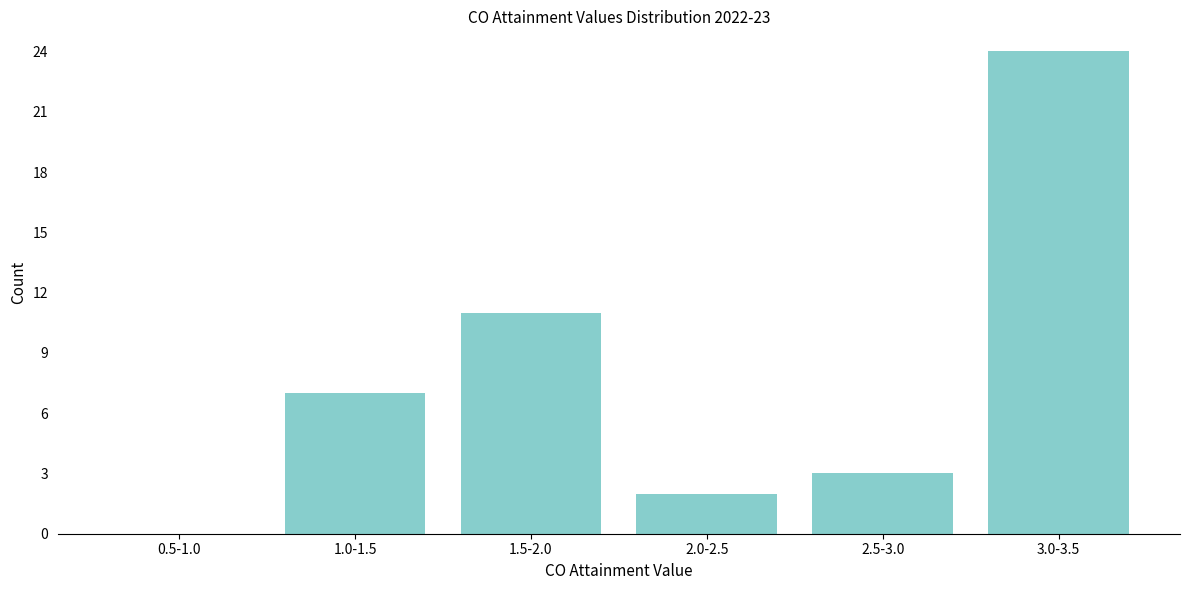

Reading left to right, what are all the values shown in this chart?

0.5-1.0=0	1.0-1.5=7	1.5-2.0=11	2.0-2.5=2	2.5-3.0=3	3.0-3.5=24